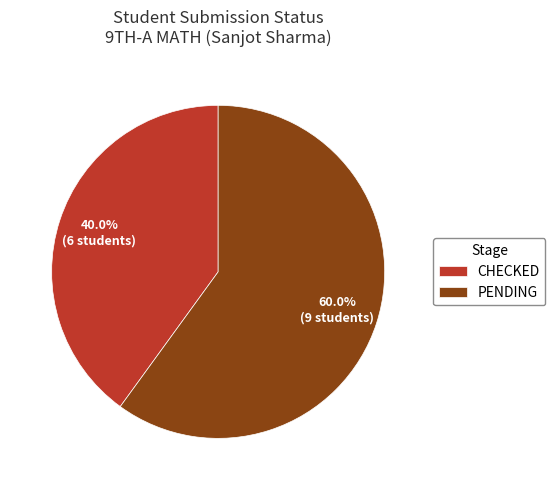

Combined, do PENDING and CHECKED account for over 50%?

Yes